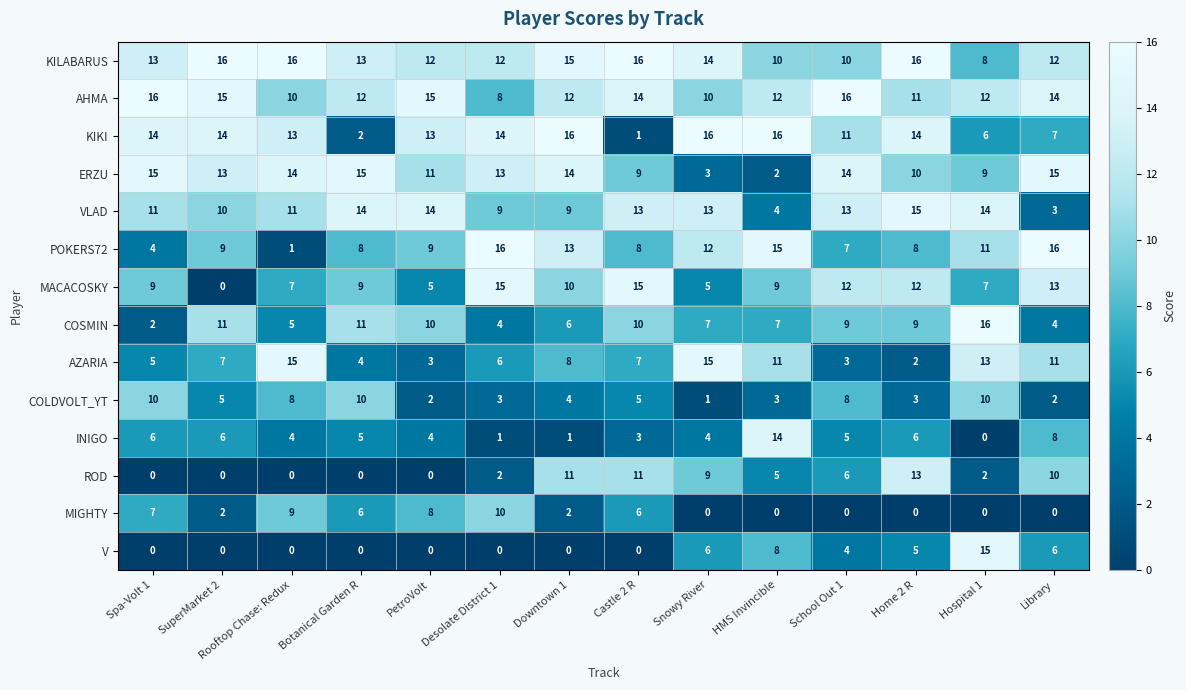

What is the difference between the second highest and minimum values in the VLAD series?

11